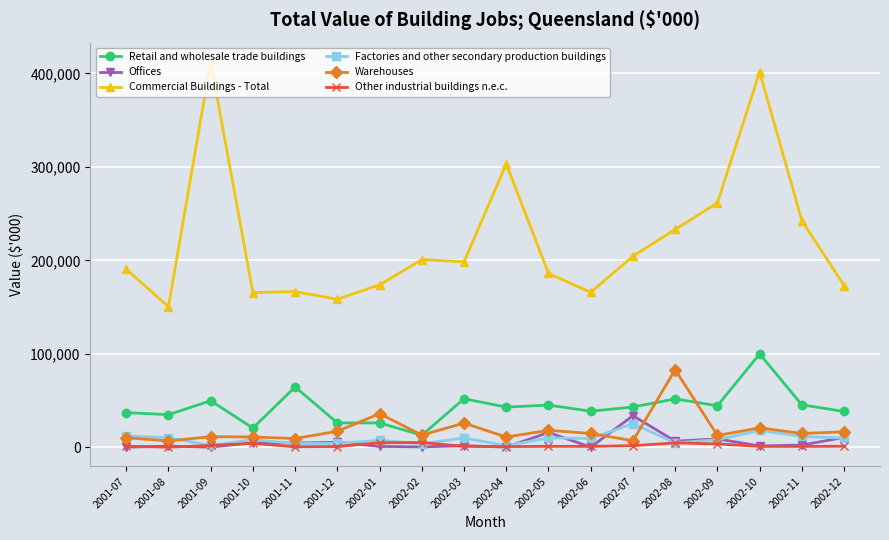

Which series has the largest range (max minus min)?

Commercial Buildings - Total